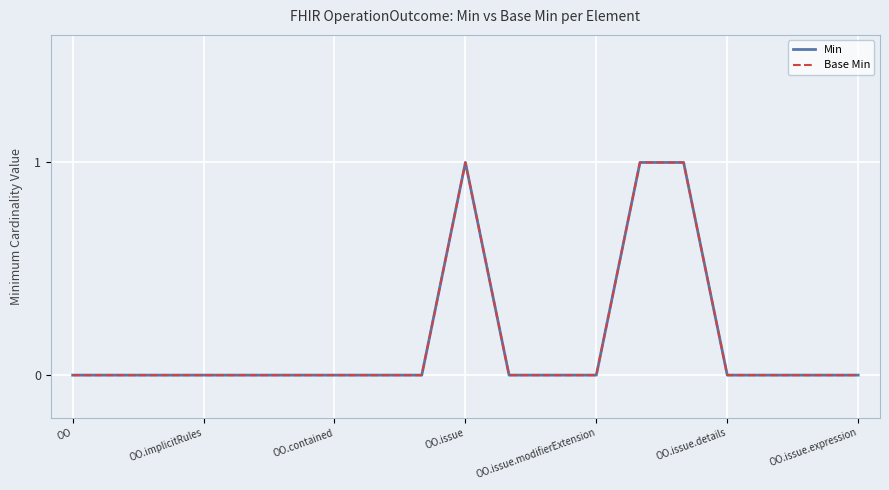

How many distinct data groups are displayed?

2